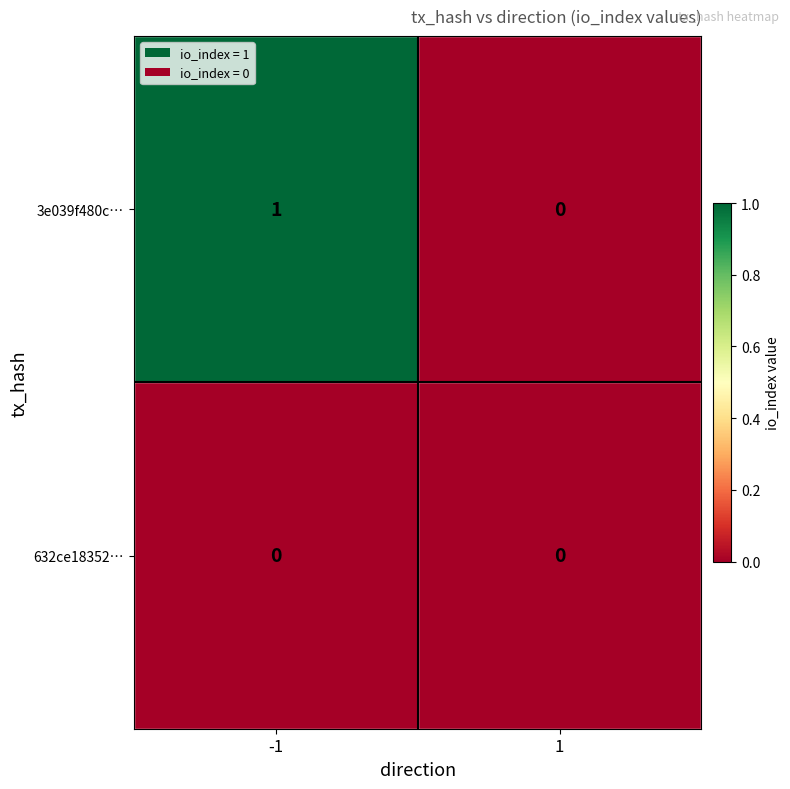

Reading left to right, what are all the values shown in this chart?

3e039f480c…: -1=1	1=0
632ce18352…: -1=0	1=0